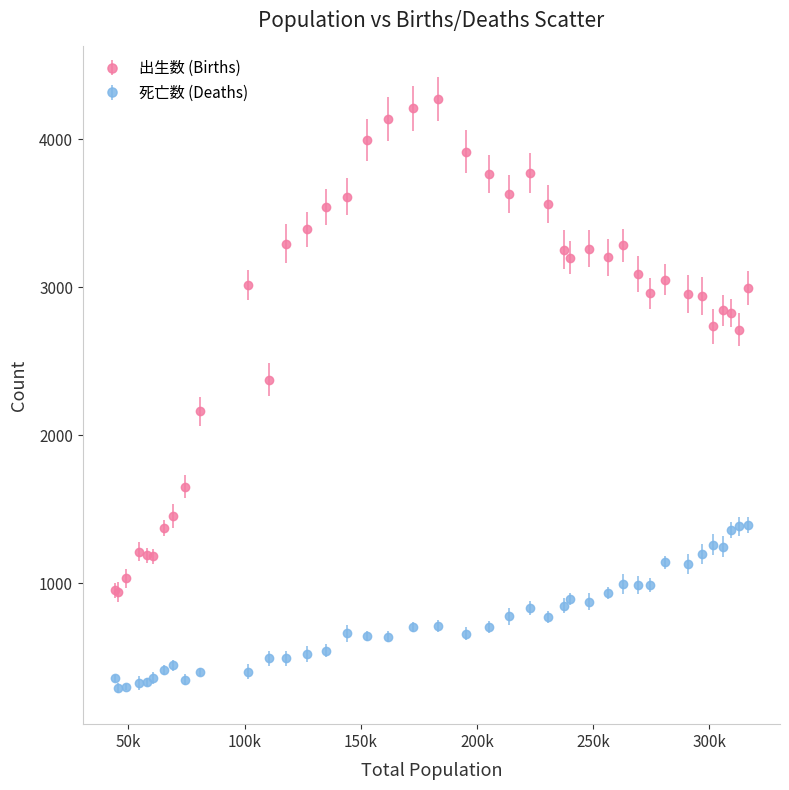

Which series has the widest spread of values?

出生数 (Births)